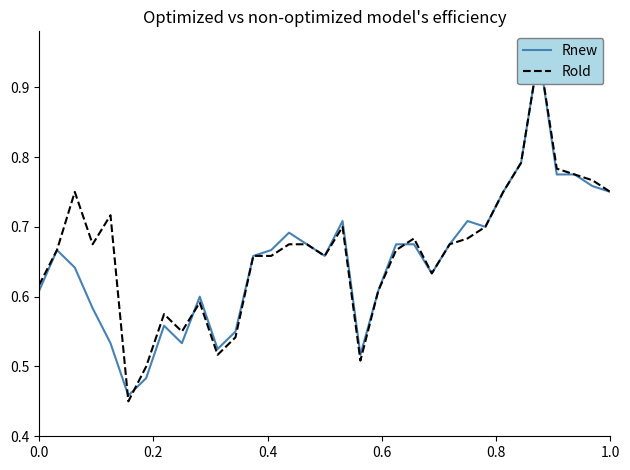

What is the difference between the second highest and second lowest values in the Rnew series?

0.3